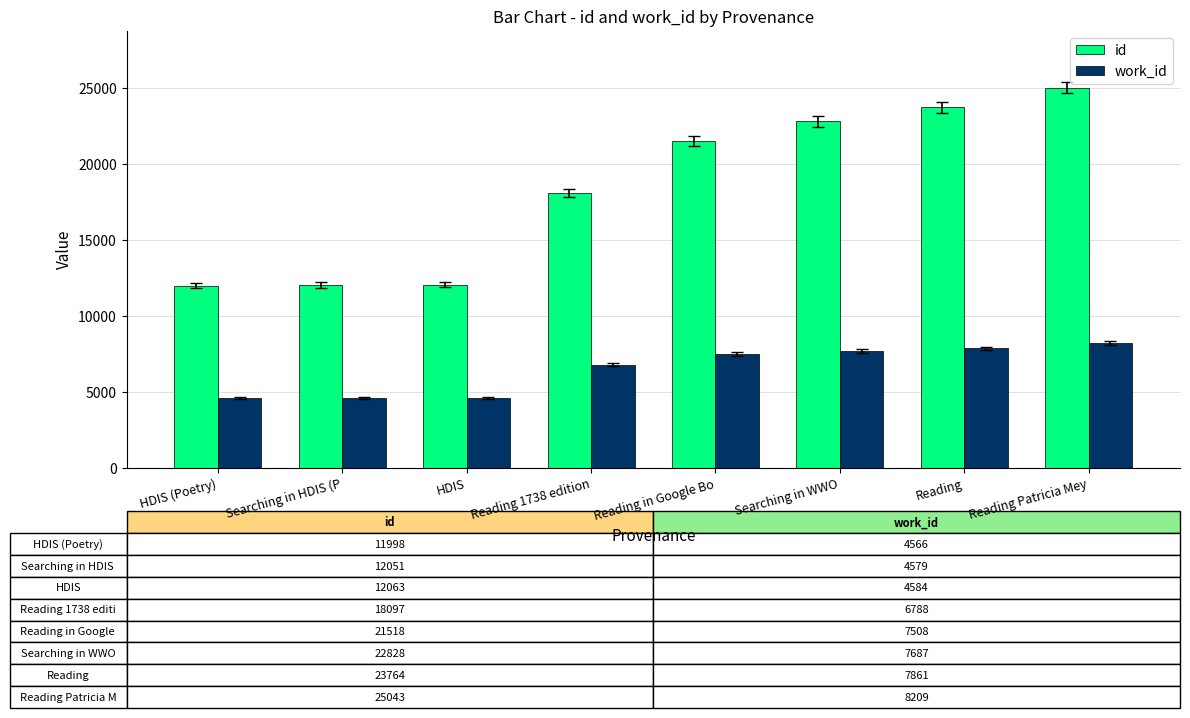

The value of id at HDIS (Poetry) is 11998.0. True or false?

True